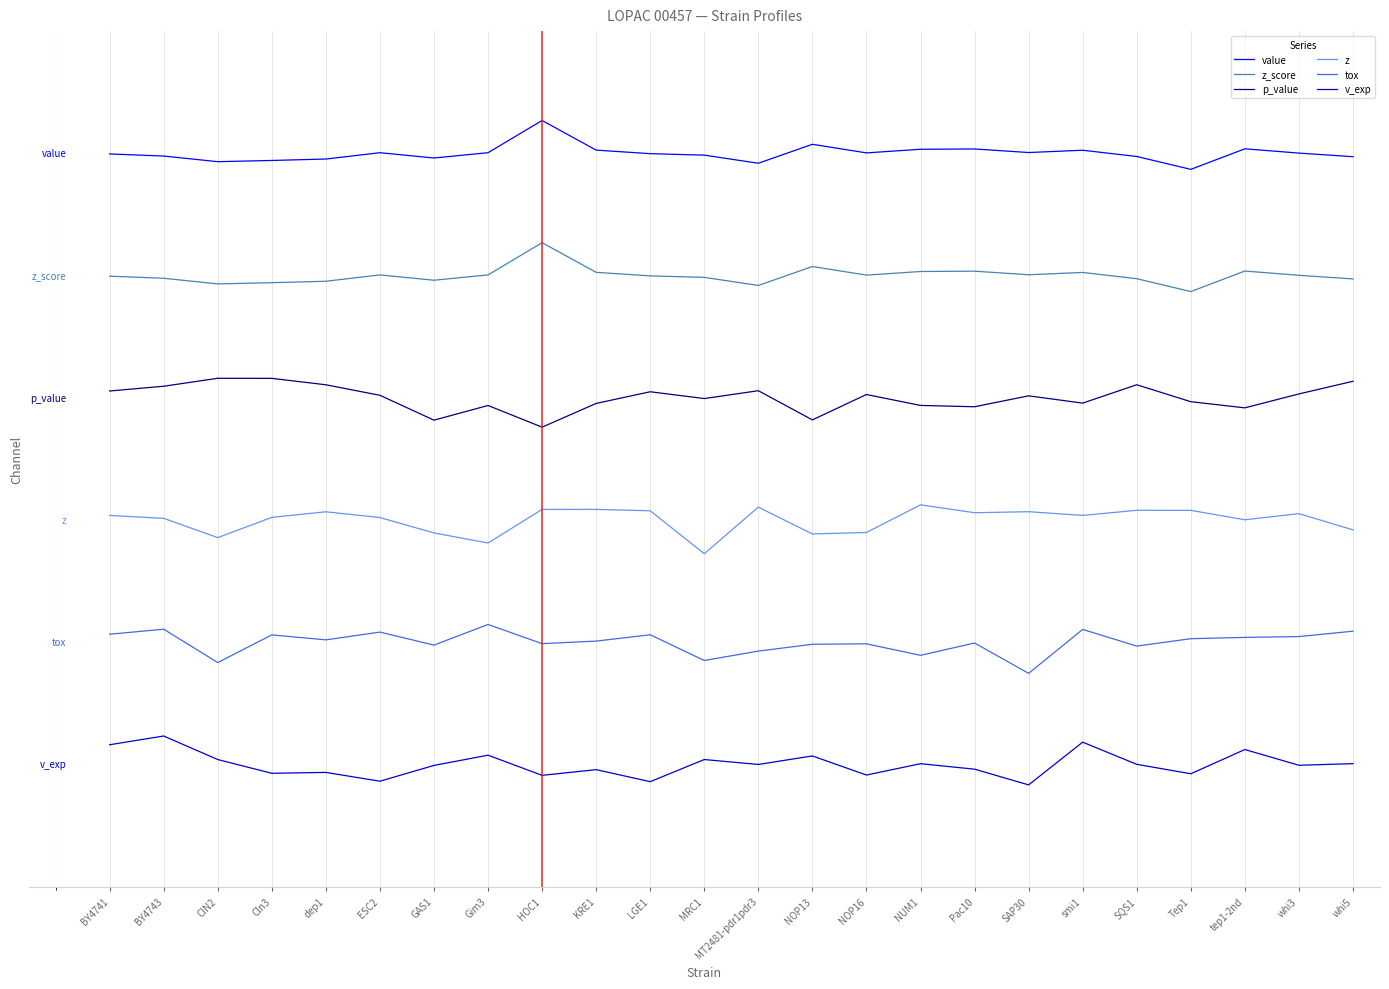

What is the label of the 10th point from the right?

NOP16